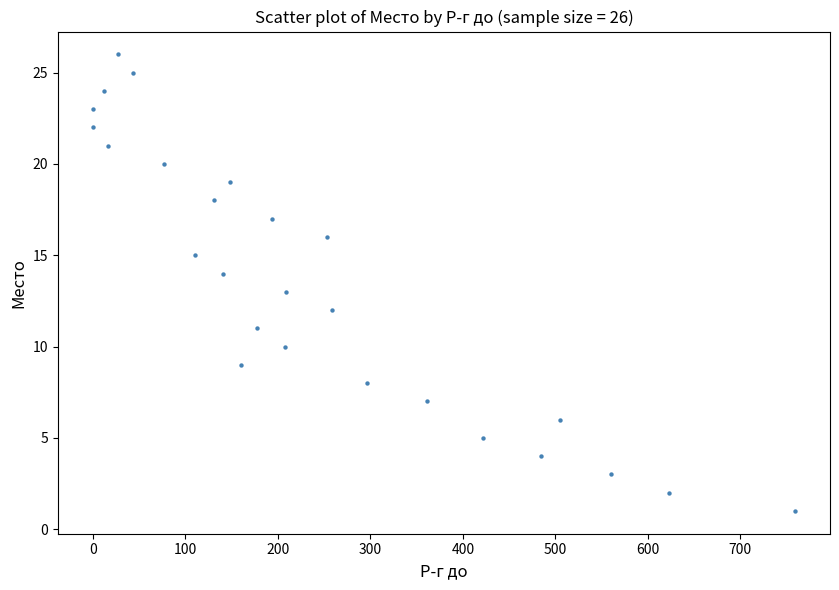

What is the range of X values (max minus min)?

759